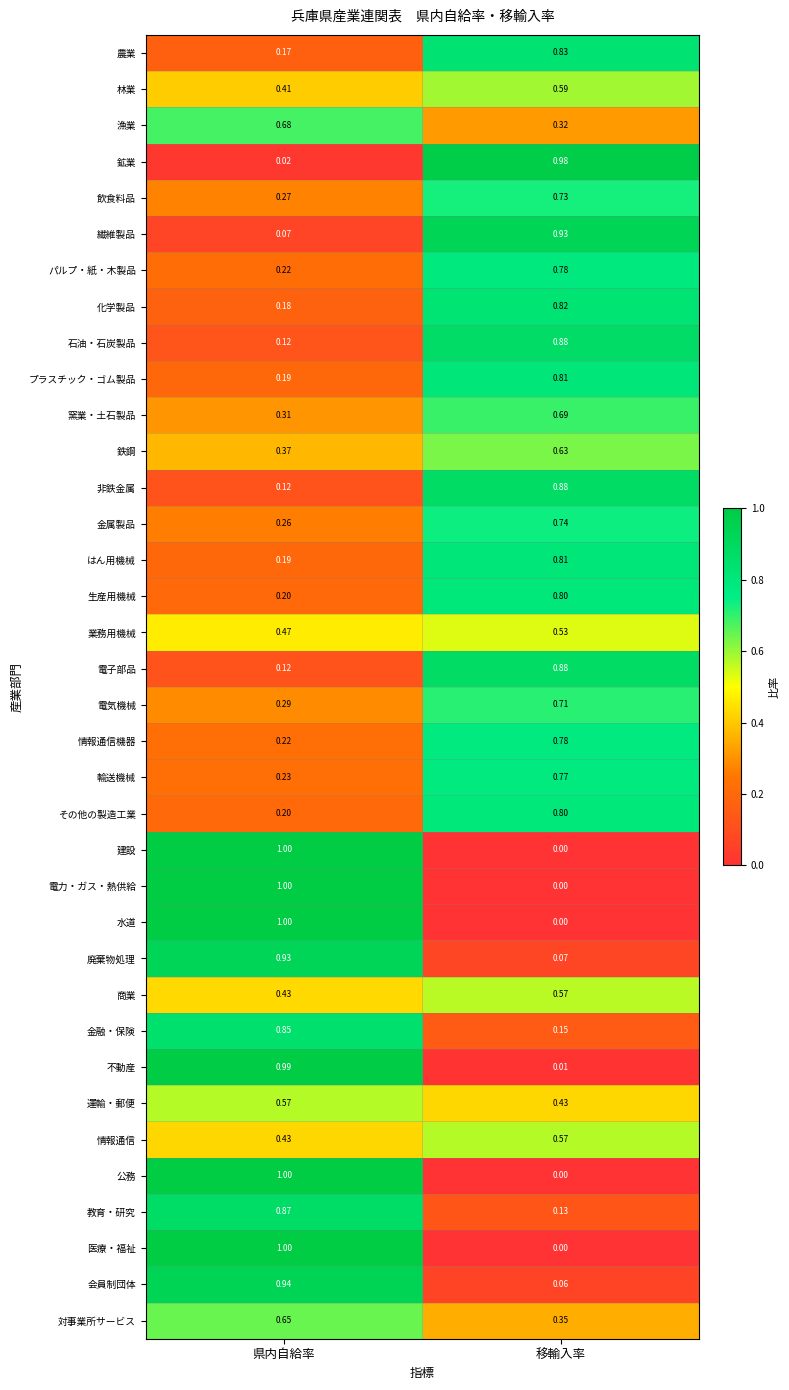

At which category is the sum across all series the highest?

移輸入率